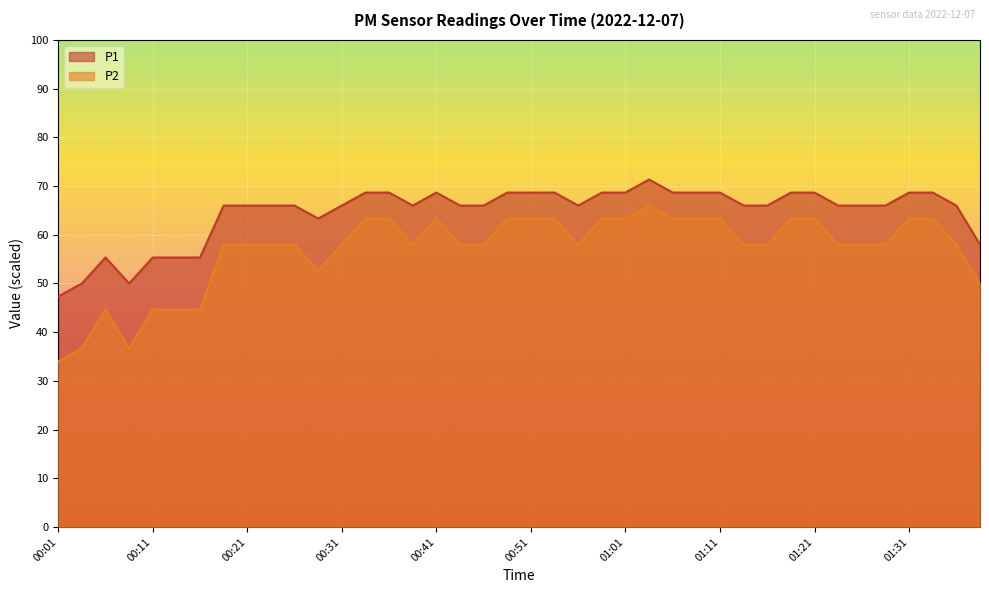

List the series in order of their overall mean, highest first.

P1, P2